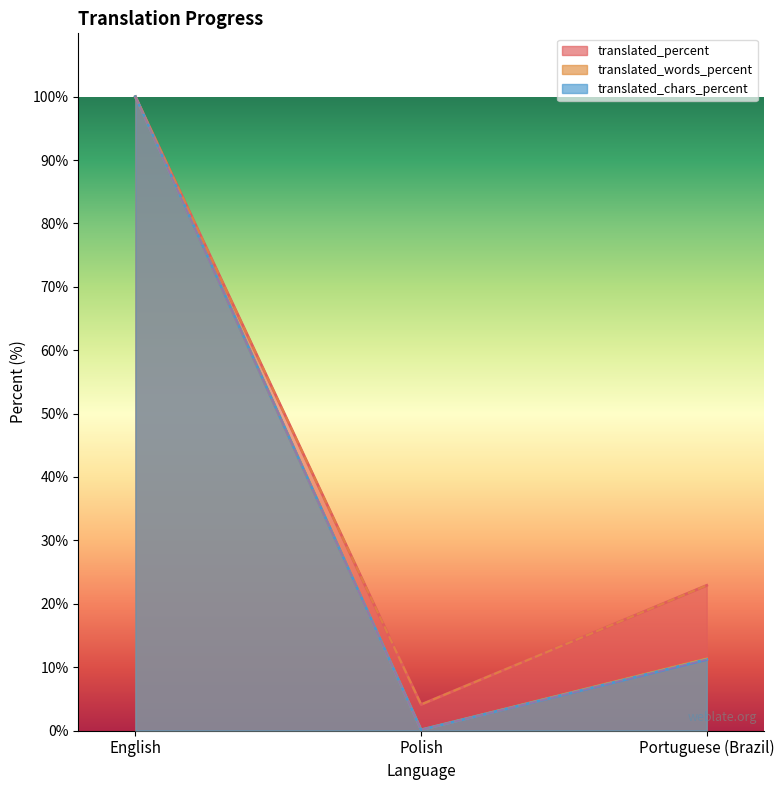

The translated series shows 0.9 at Polish. True or false?

False